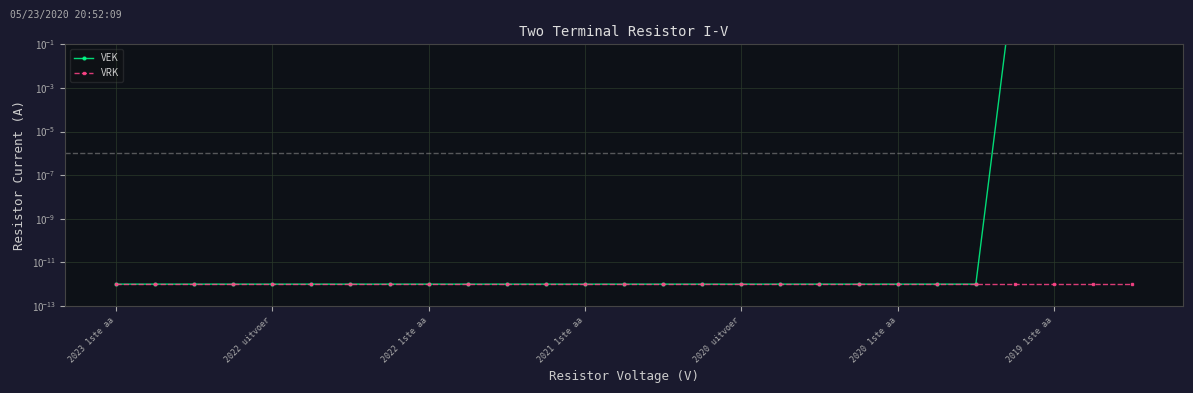

What is the difference between the maximum and second lowest values in the VEK series?

243.0